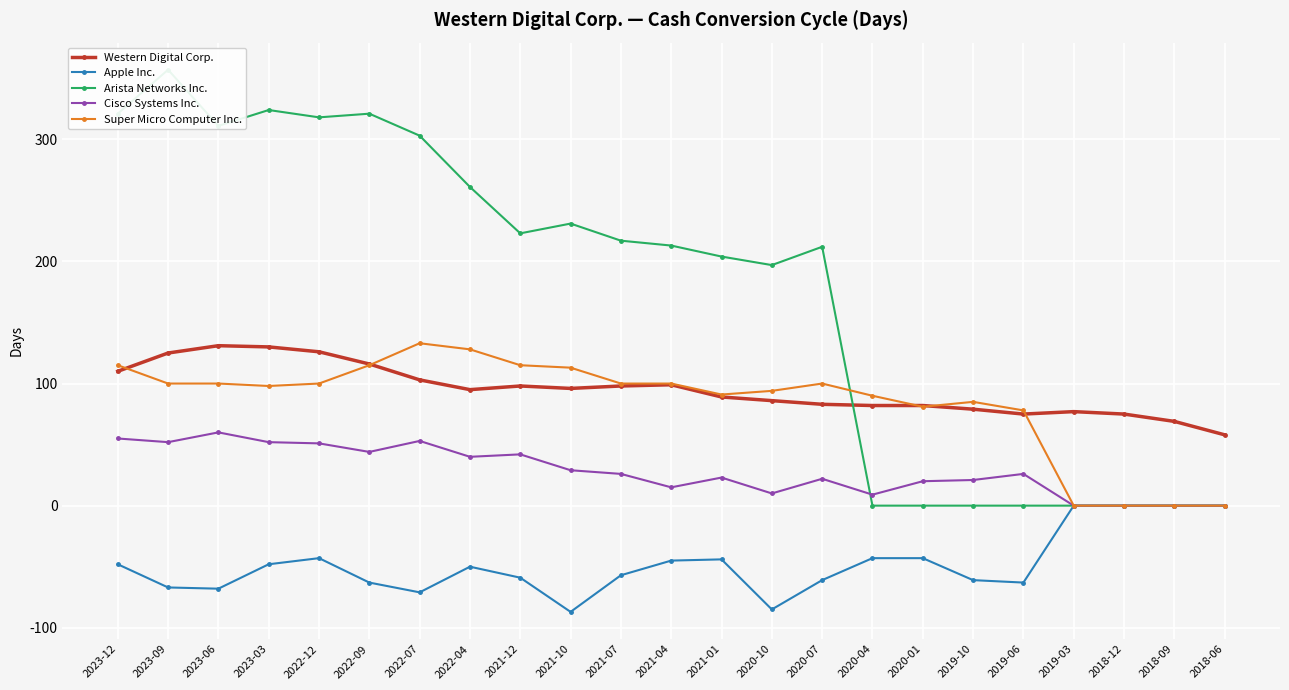

What are all the series names shown in the legend?

Western Digital Corp., Apple Inc., Arista Networks Inc., Cisco Systems Inc., Super Micro Computer Inc.